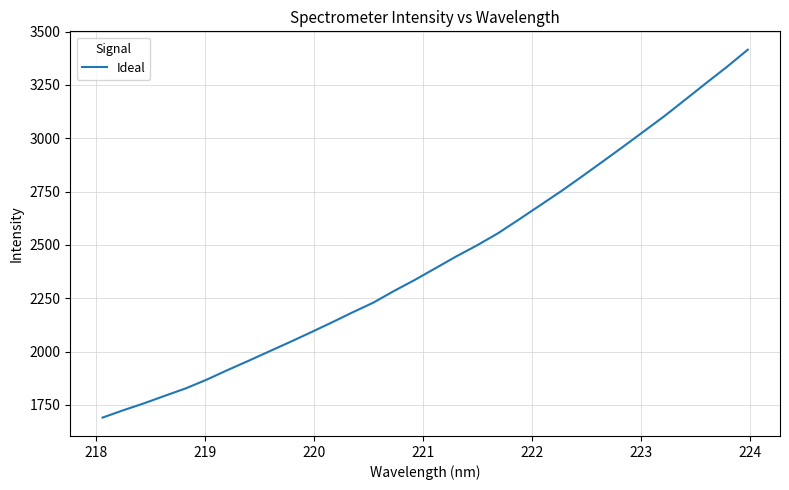

What is the greatest value displayed?

3415.0